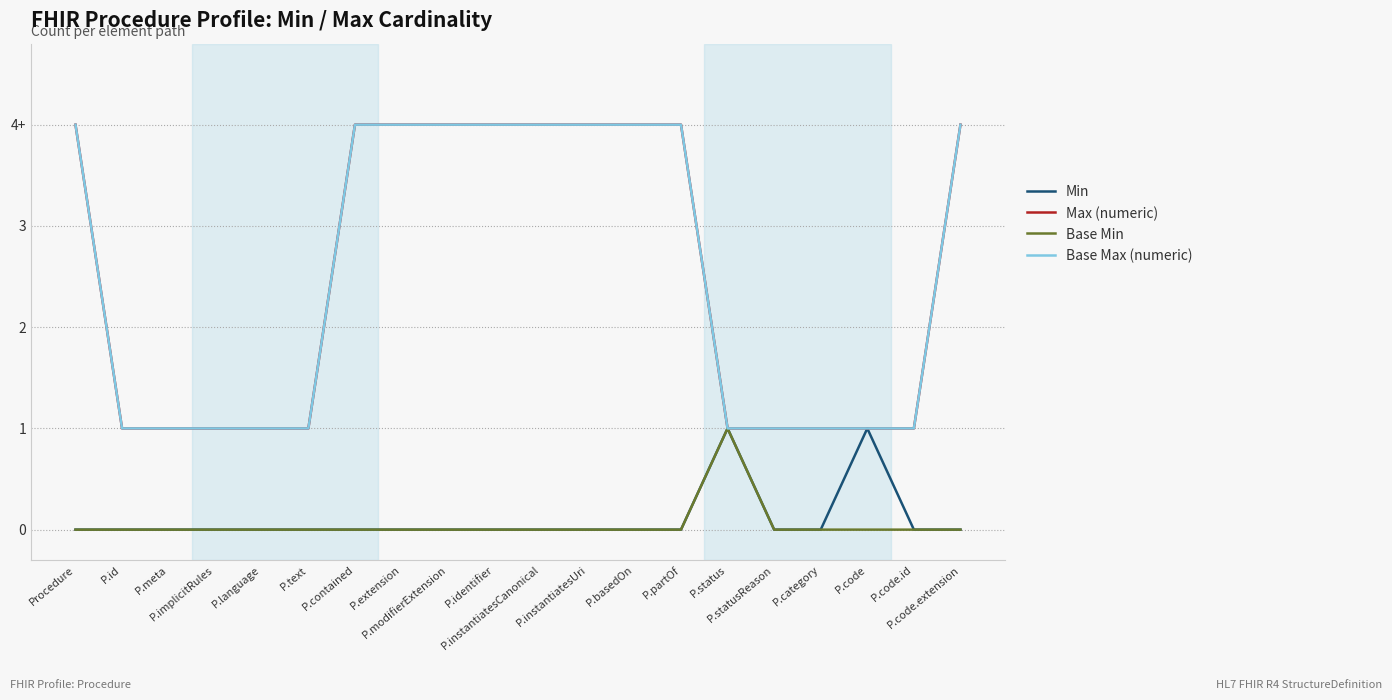

Does the chart display data point markers on the line(s)?

No